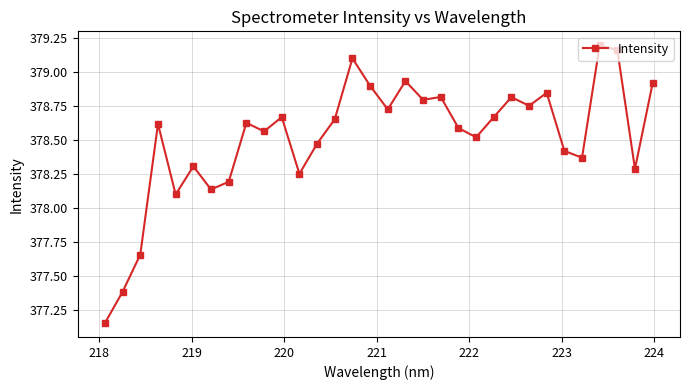

What is the sum of all values?

12112.5